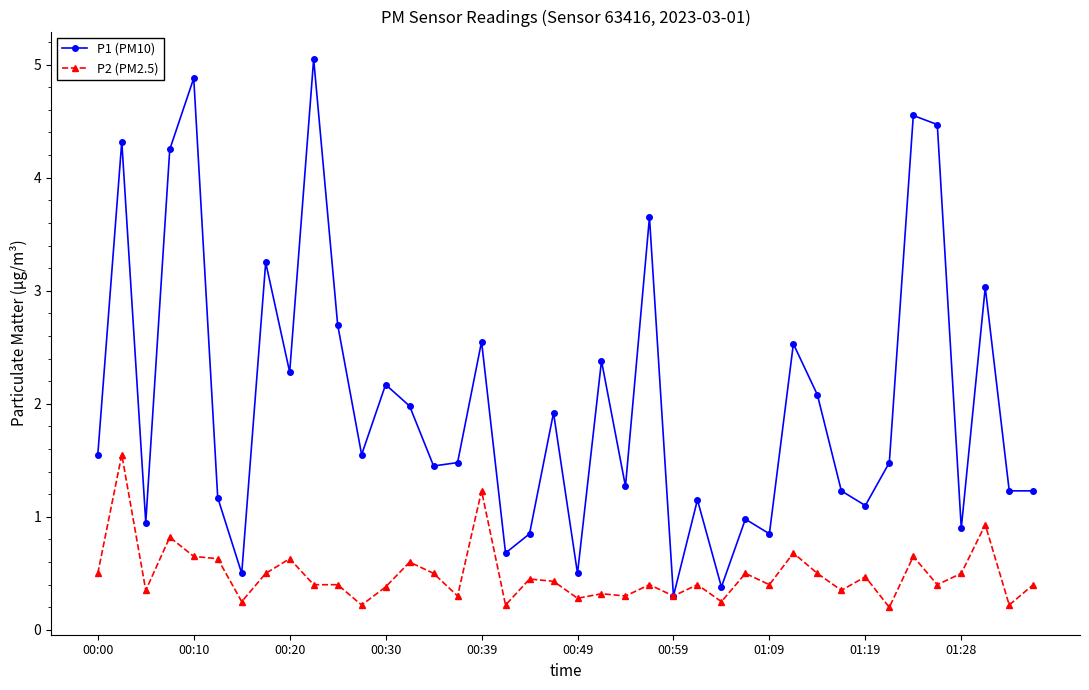

True or false: P2 (PM2.5) has more than 1 points higher than both neighbors.

True